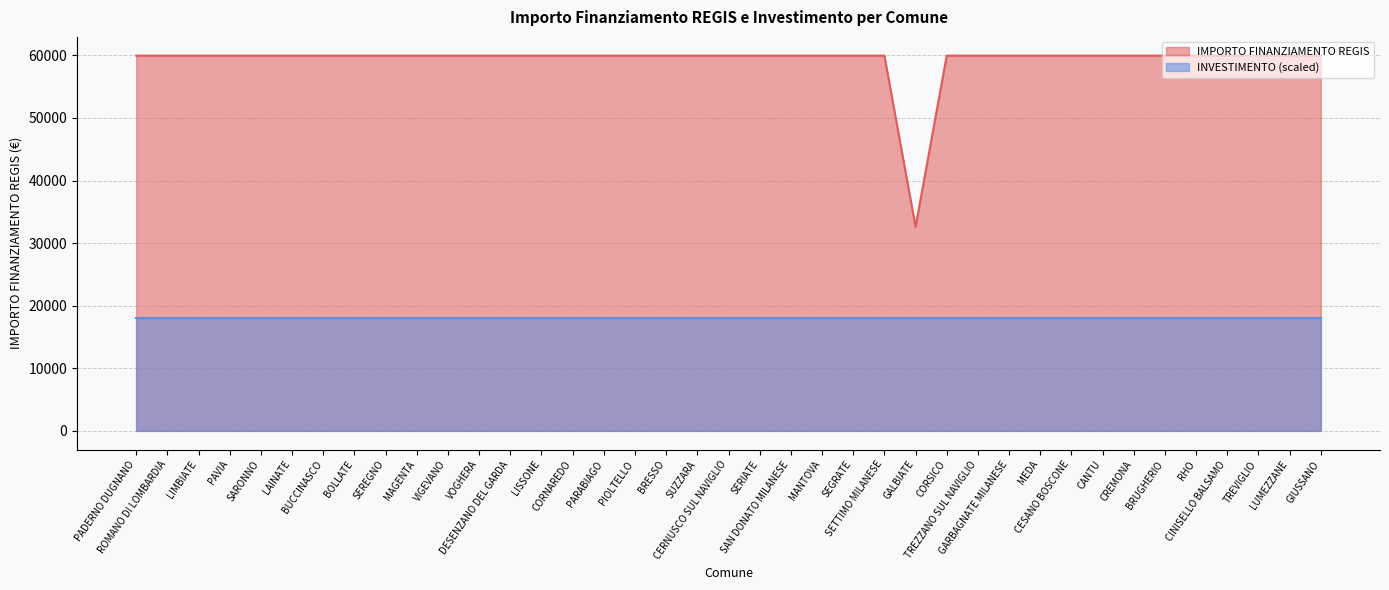

Which label corresponds to the smallest value in the chart?

GALBIATE